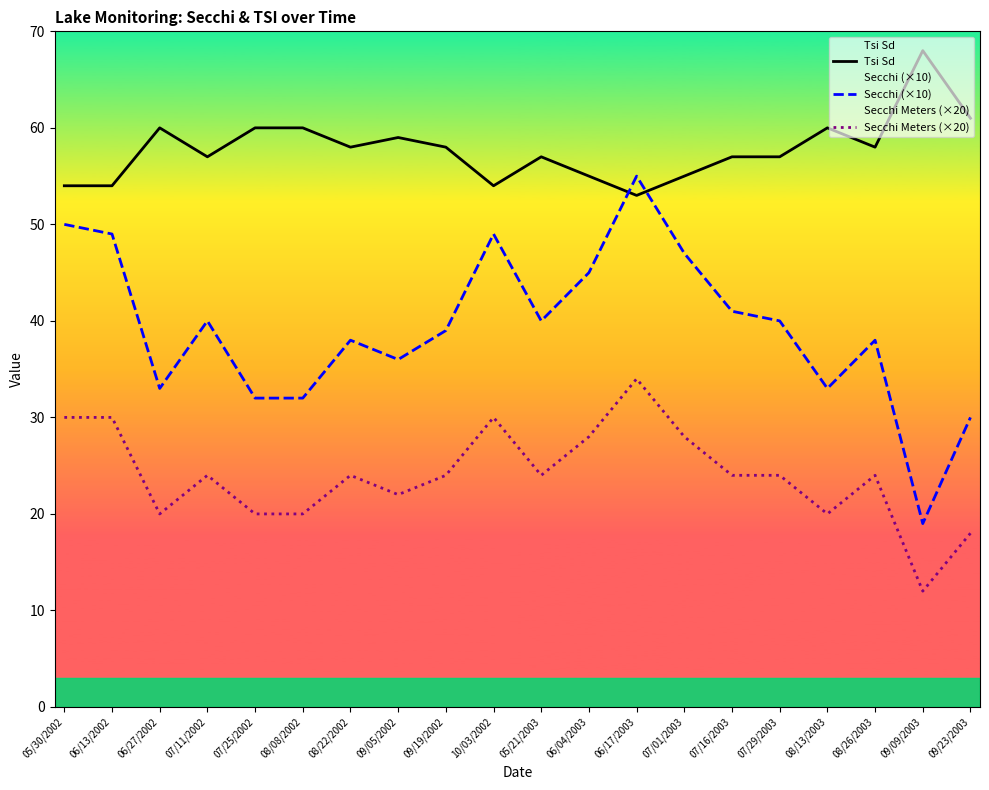

The value of Tsi Sd at 08/08/2002 is 22. True or false?

False